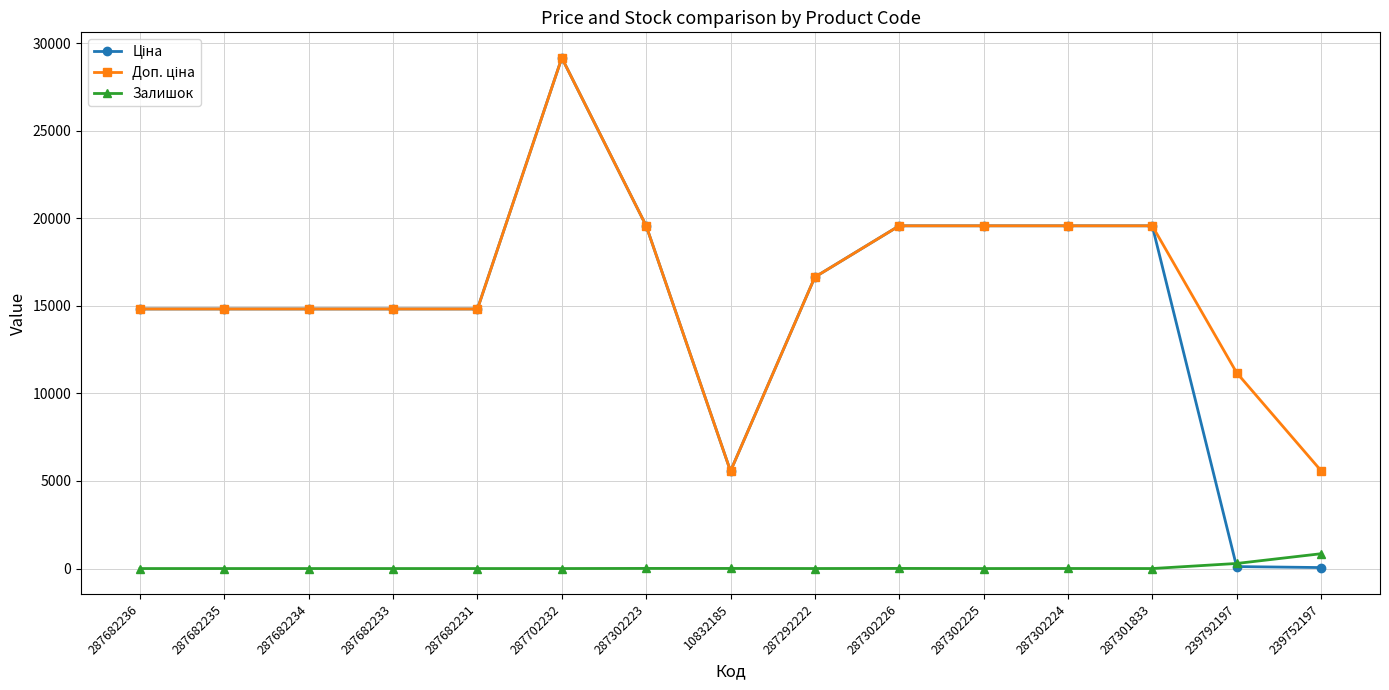

What is the highest value of the Залишок series?

845.0